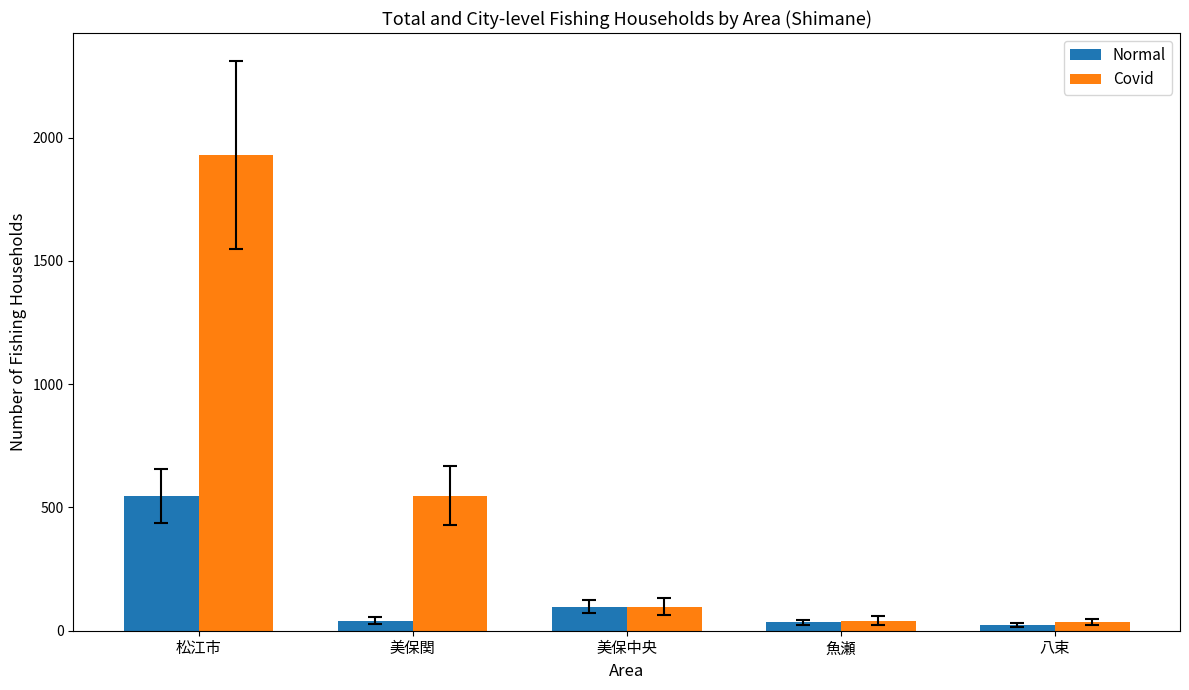

How many data points in Normal are less than 41?

2